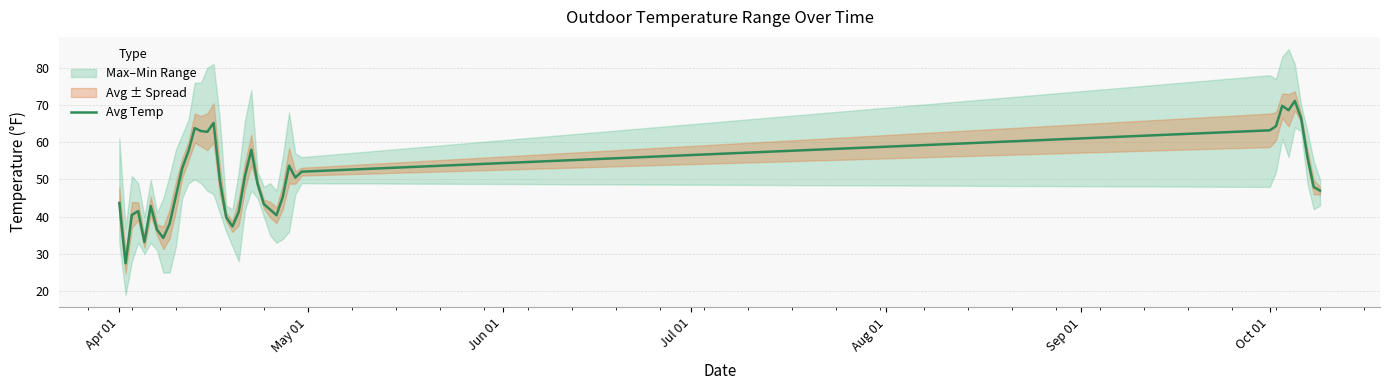

What is the lowest value of the Avg Temp series?

27.5